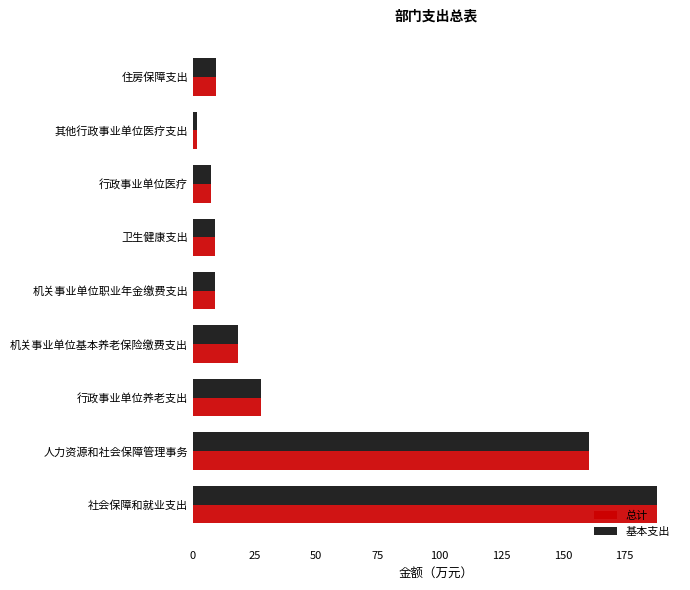

Which category has the lowest value across all series?

其他行政事业单位医疗支出